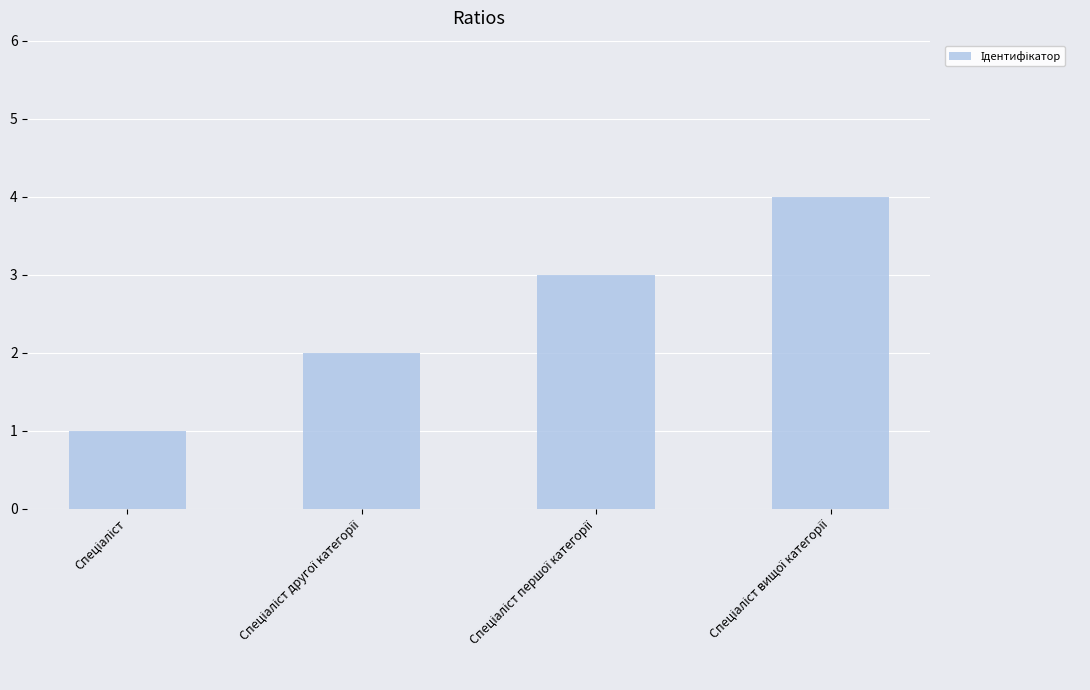

How many bars are there in total?

4